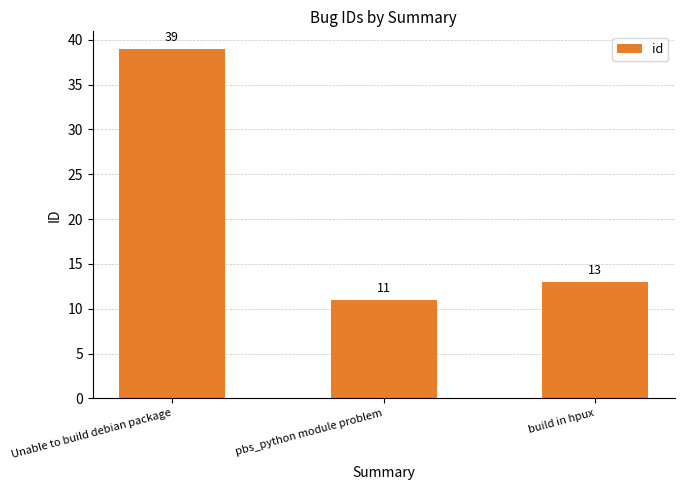

Reading right to left, transcribe all the data shown in this chart.

build in hpux=13	pbs_python module problem=11	Unable to build debian package=39